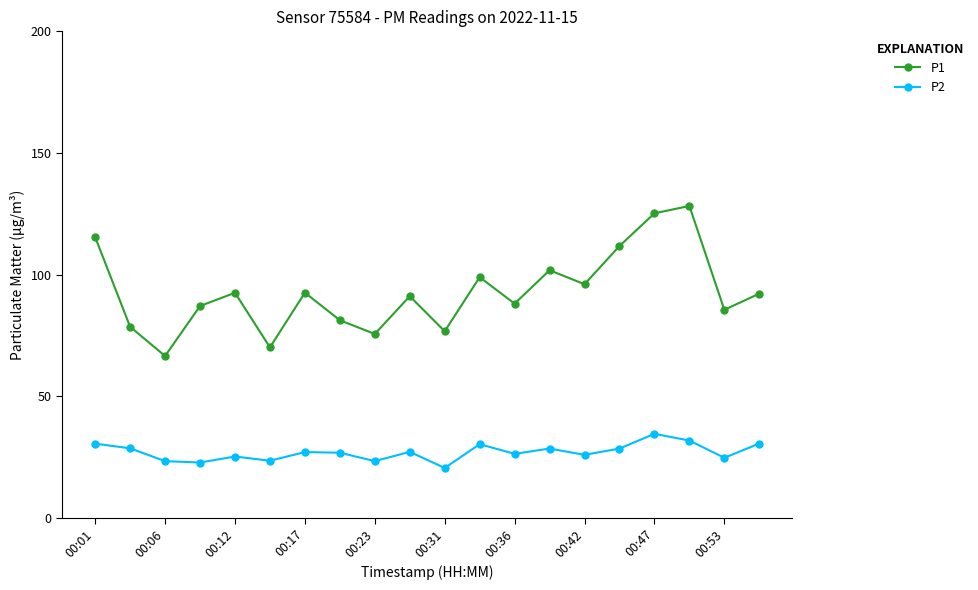

True or false: P2 and P1 cross at least once.

False